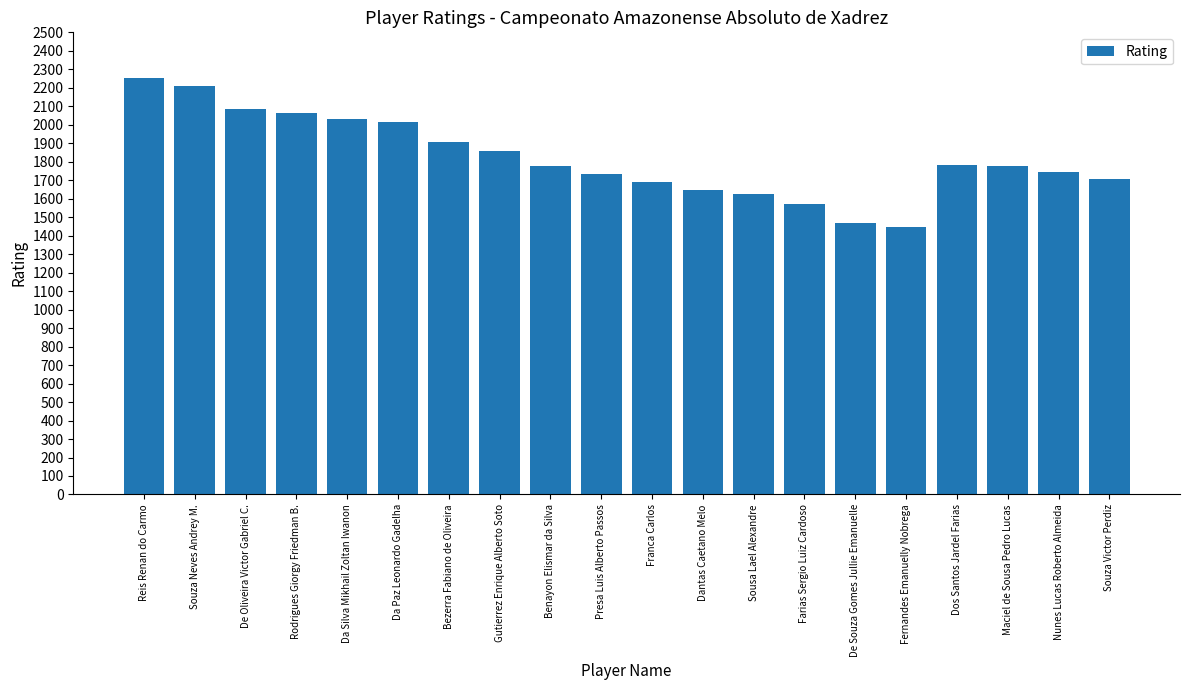

The value at De Souza Gomes Jullie Emanuelle is 1467. True or false?

True